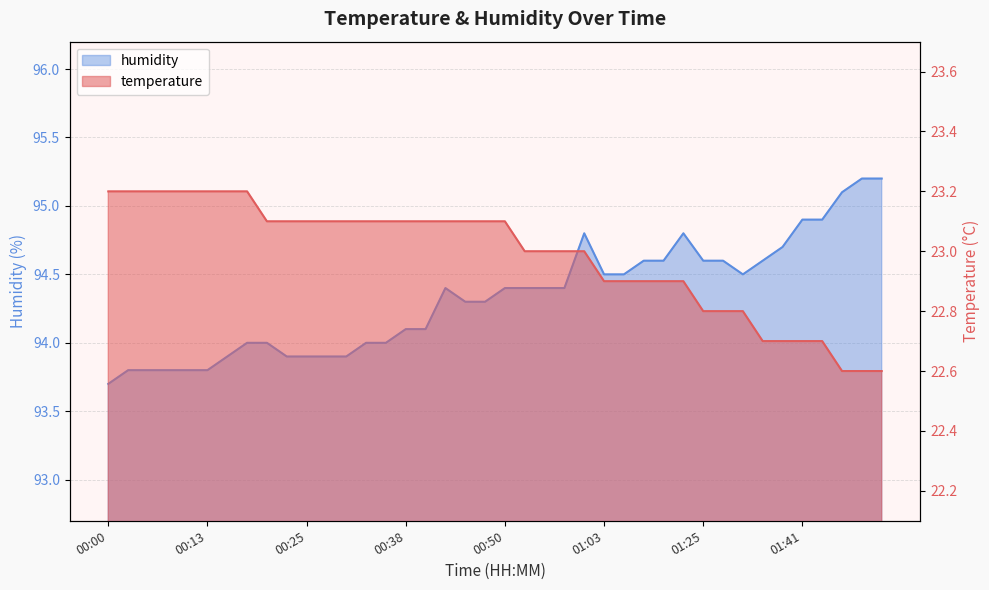

How many data points in humidity are less than 94?

11